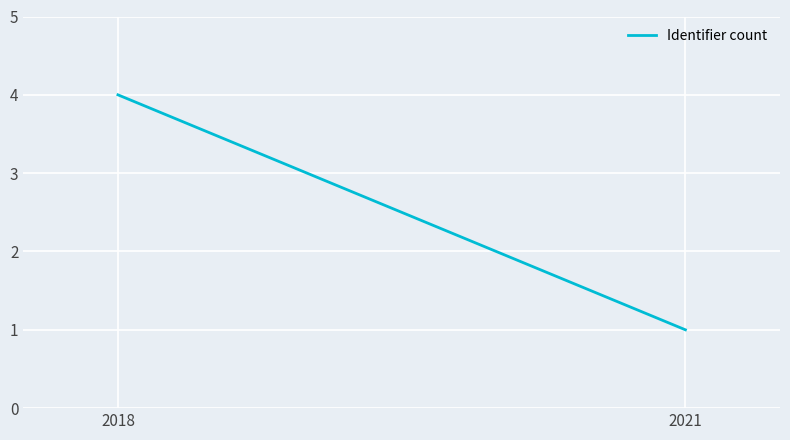

List the labels in order of value, largest first.

2018, 2021